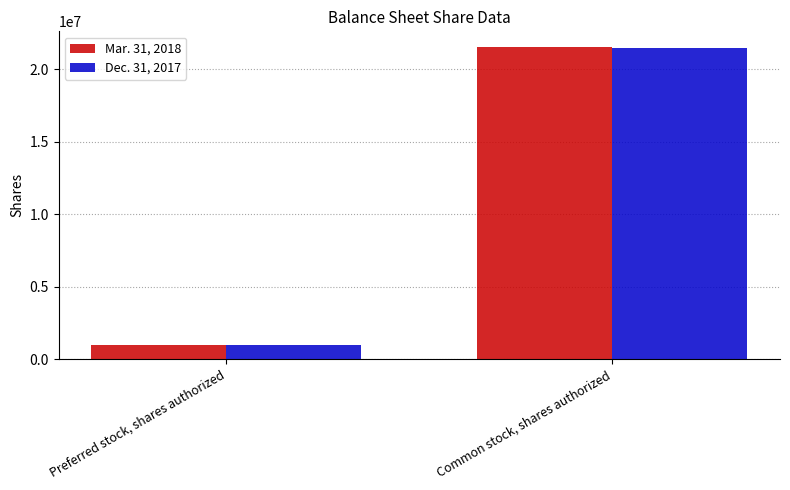

The Mar. 31, 2018 series shows 1790107 at Preferred stock, shares authorized. True or false?

False